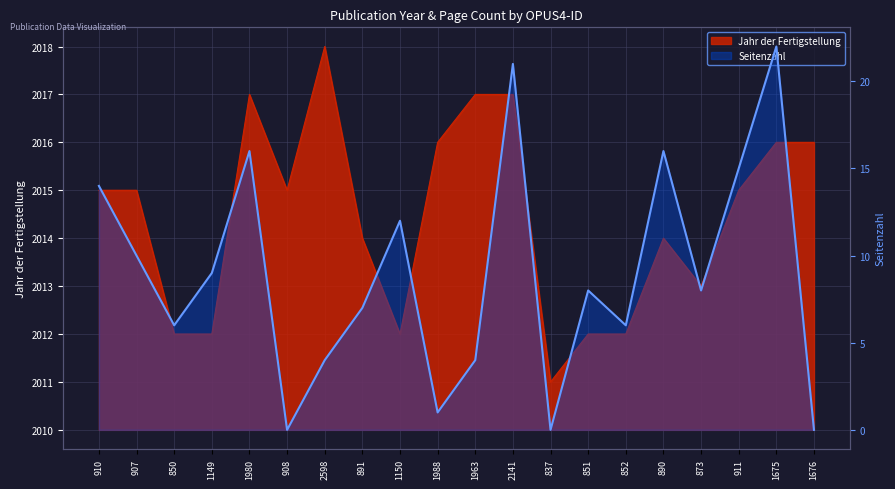

Where is the data nearest to the value 11?

907